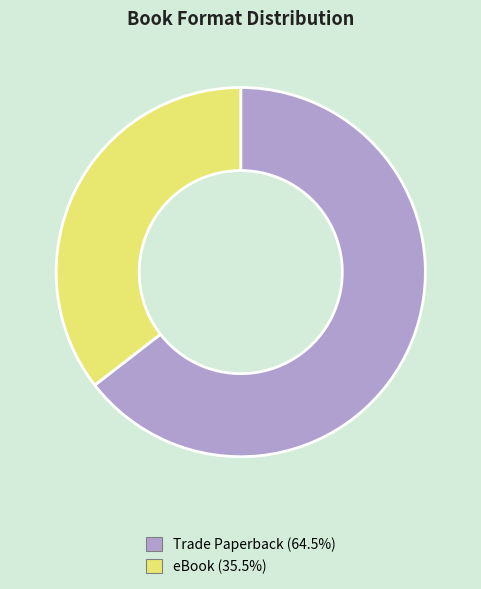

What is the ratio of the value at eBook (35.5%) to the value at Trade Paperback (64.5%)?

0.6